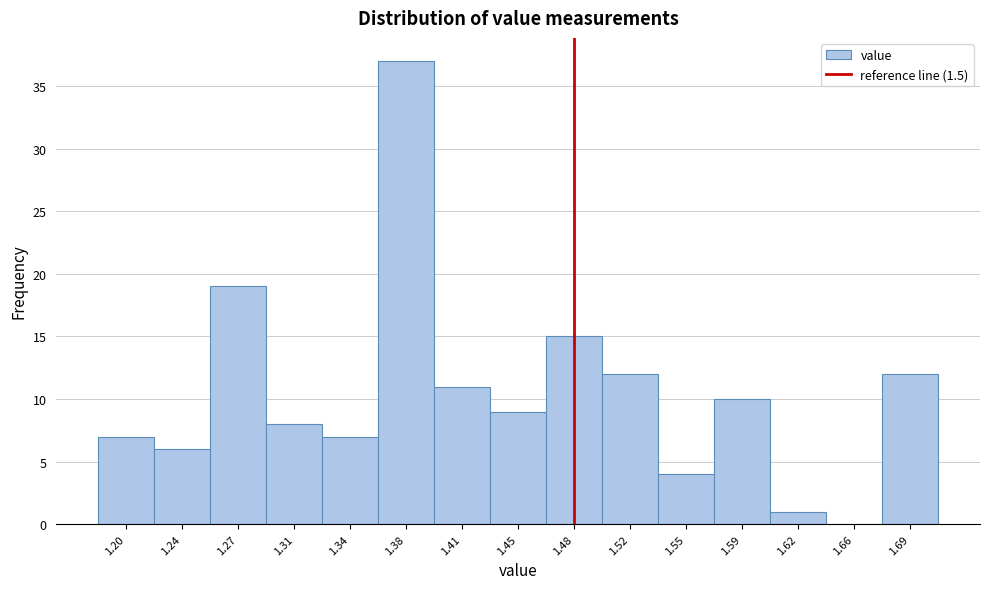

Reading right to left, list all the values displayed in this chart.

1.69=12	1.66=0	1.62=1	1.59=10	1.55=4	1.52=12	1.48=15	1.45=9	1.41=11	1.38=37	1.34=7	1.31=8	1.27=19	1.24=6	1.20=7